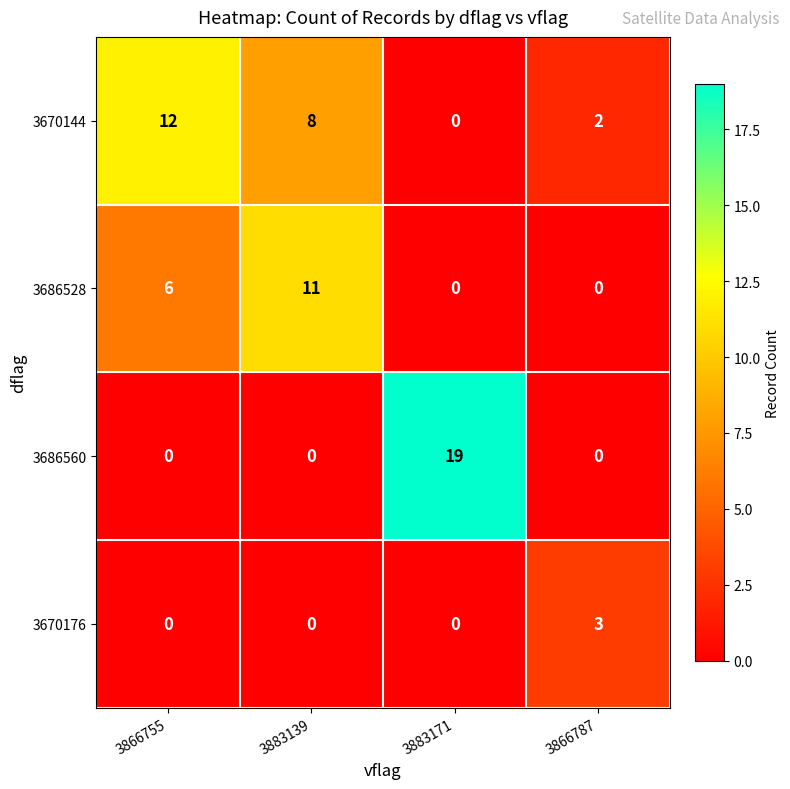

What is the total value across all series at 3866787?

5